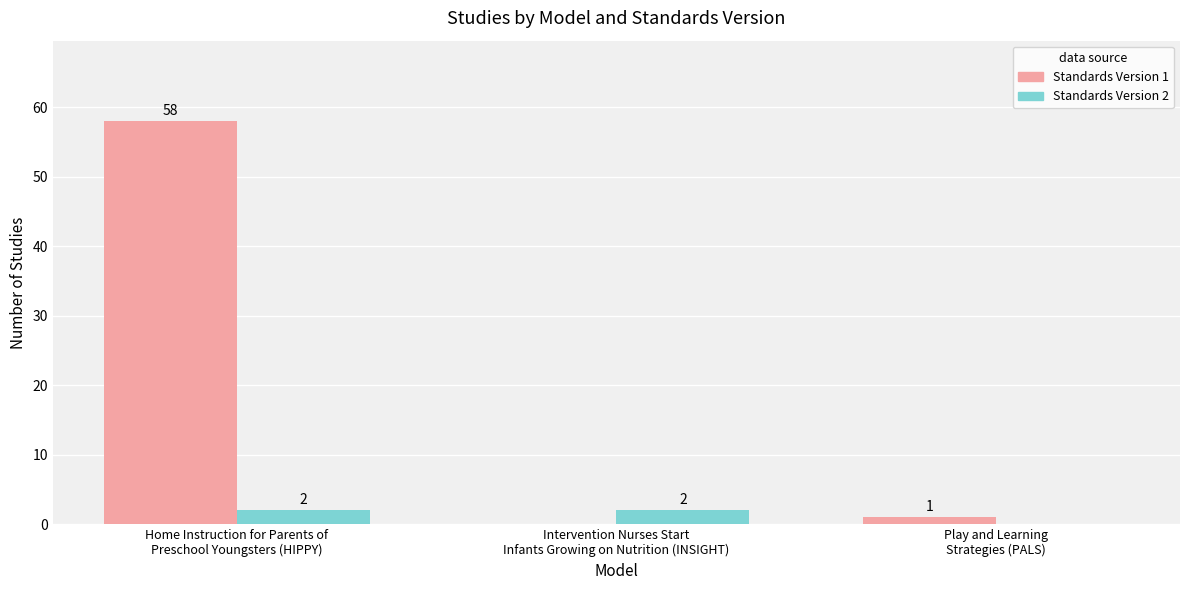

Which series has the largest total across all categories?

Standards Version 1